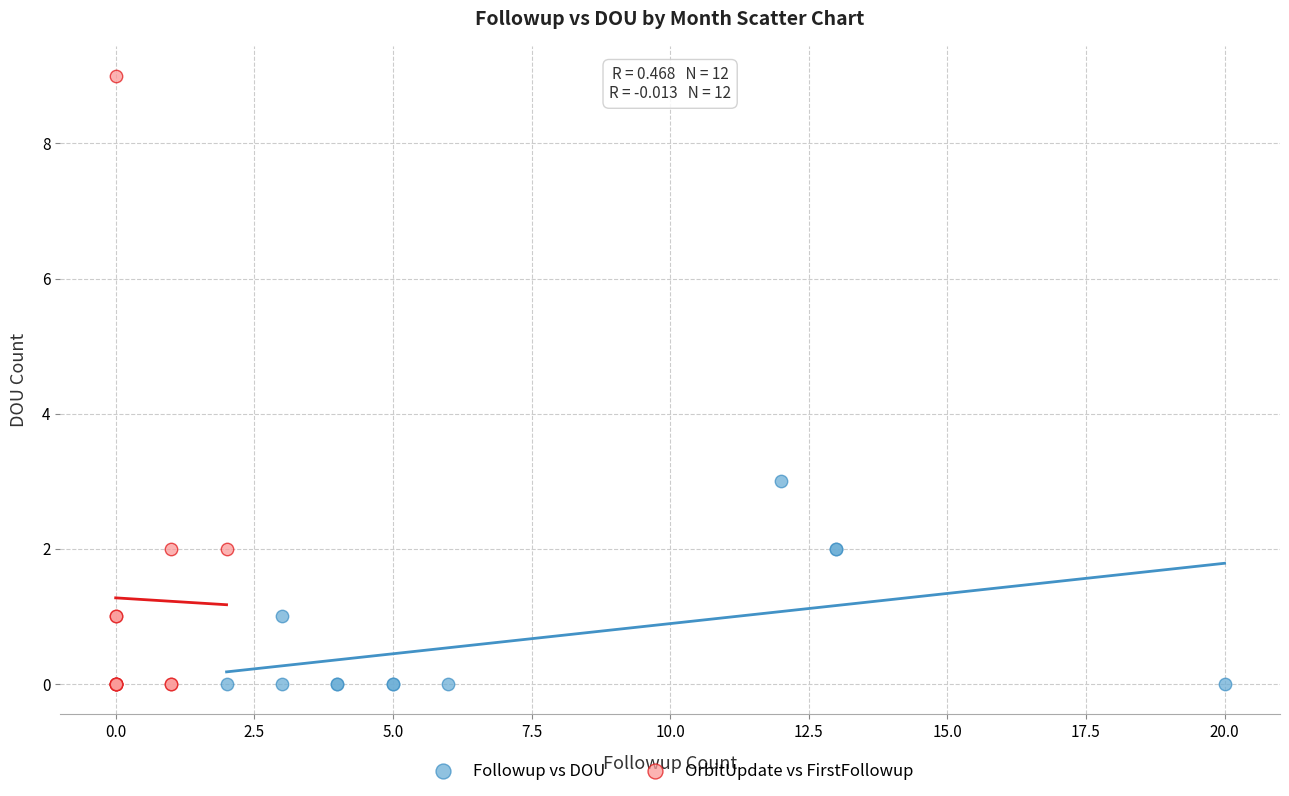

Which series reaches the maximum Y coordinate?

OrbitUpdate vs FirstFollowup